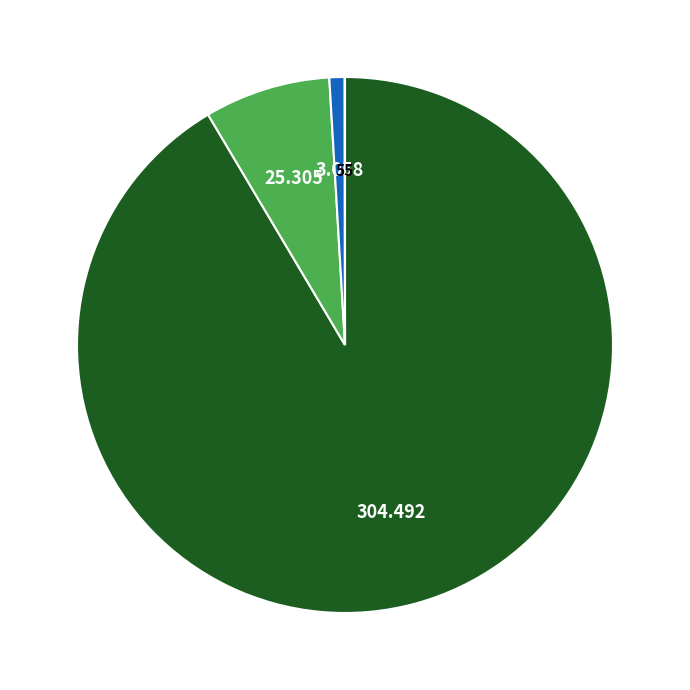

Does any single category account for the majority?

Yes